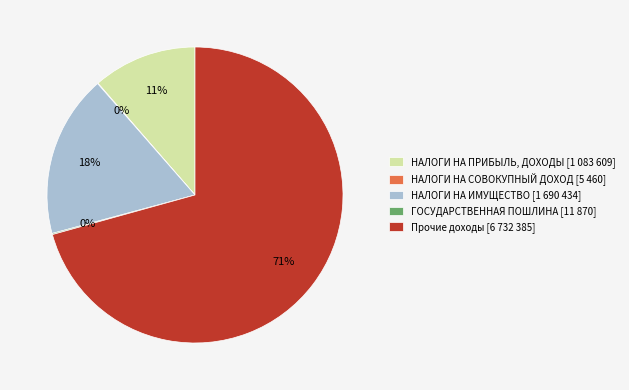

To the nearest percent, what is the combined percentage of НАЛОГИ НА ПРИБЫЛЬ, ДОХОДЫ [1 083 609] and НАЛОГИ НА ИМУЩЕСТВО [1 690 434]?

29%